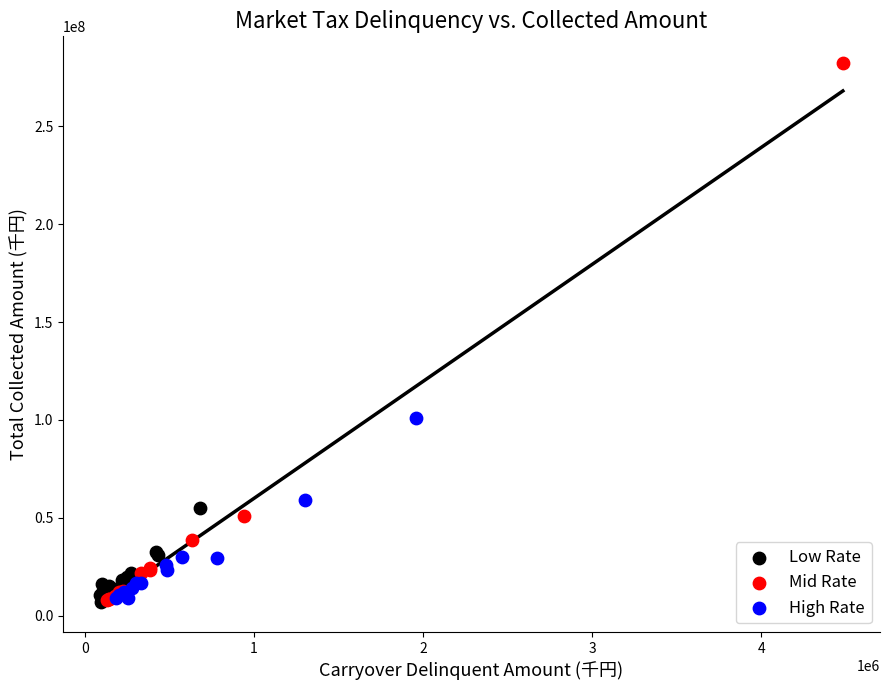

Which series contains the highest Y value?

Mid Rate